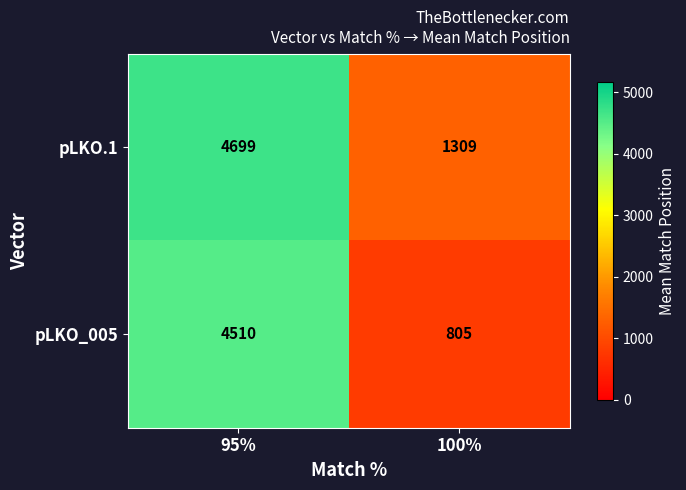

The value of pLKO.1 at 95% is 7232. True or false?

False